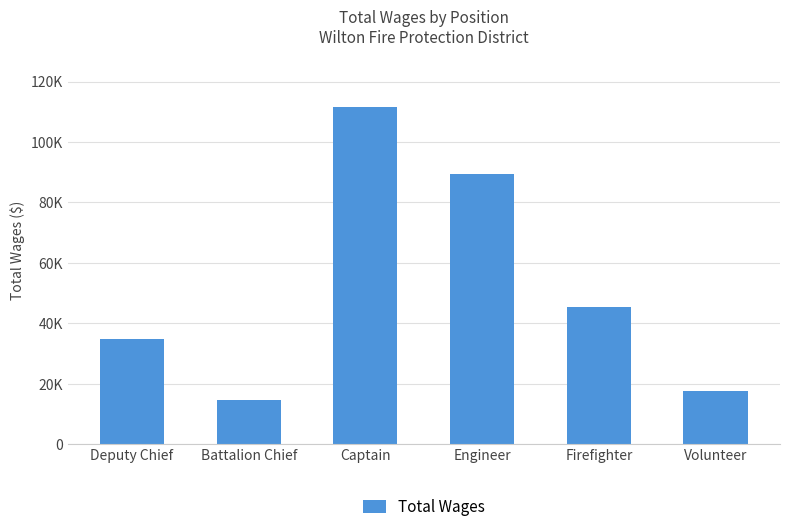

Does the chart contain stacked bars?

No